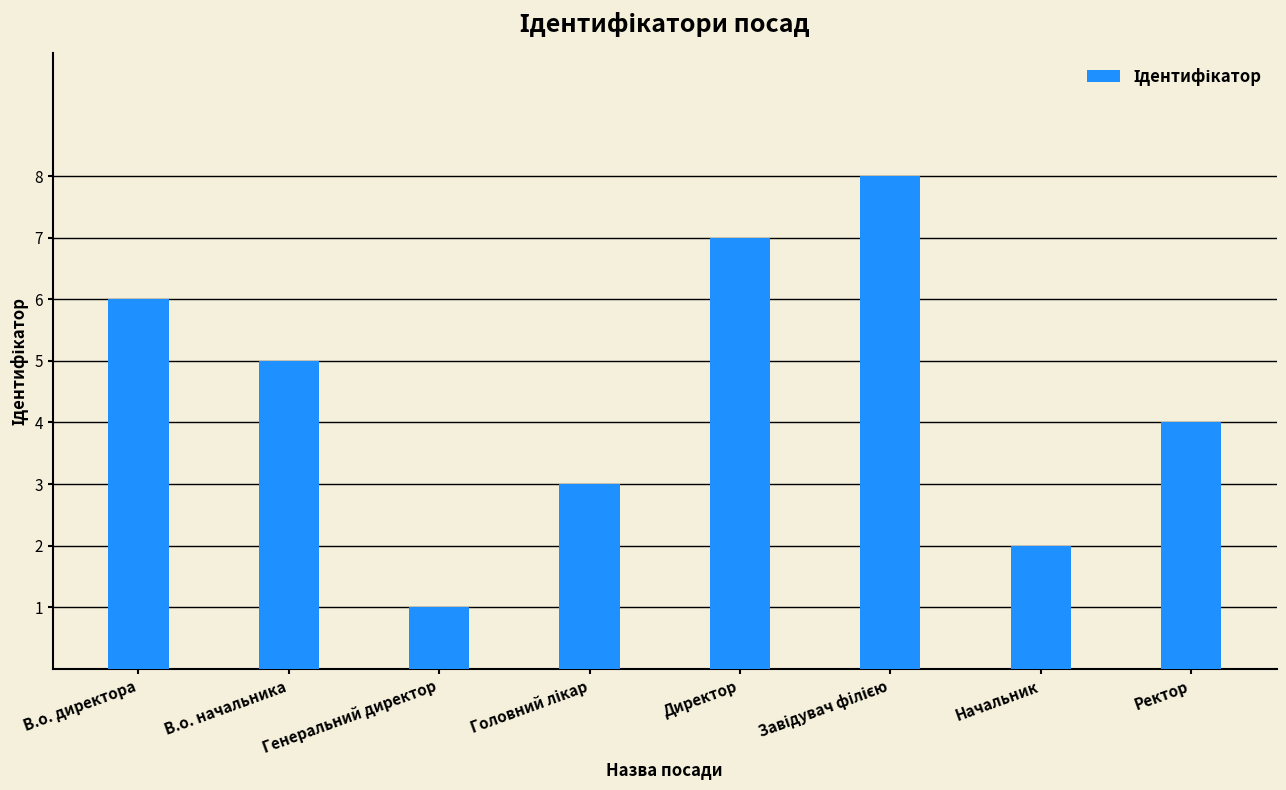

Which label corresponds to the smallest value in the chart?

Генеральний директор